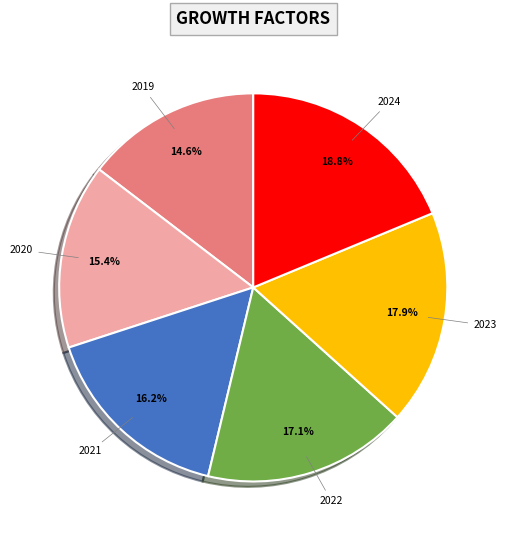

Is there any slice that represents more than half of the pie?

No